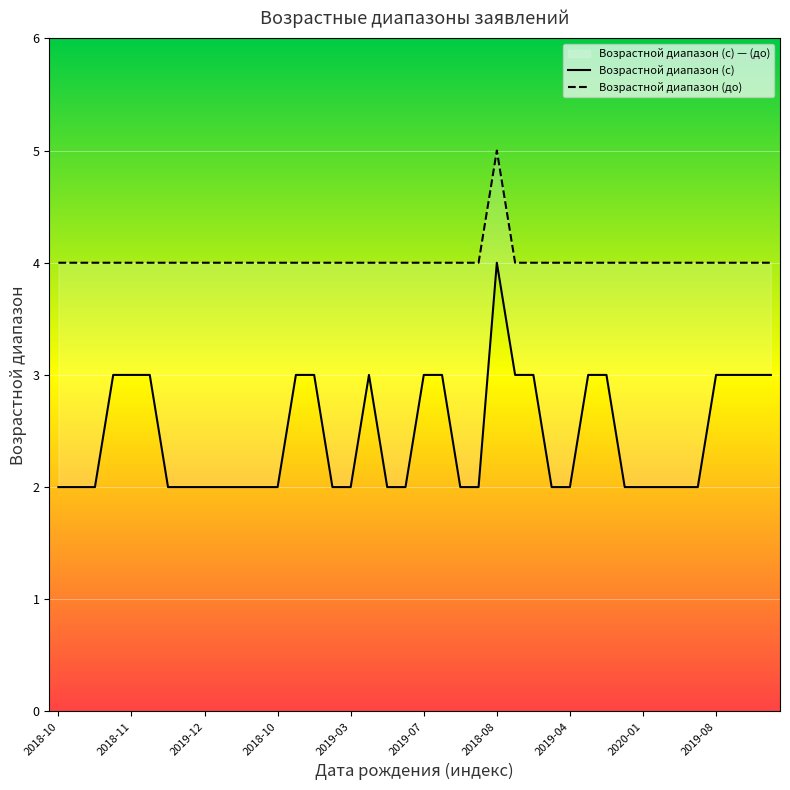

How many Возрастной диапазон (с) values are between 2 and 3?

39